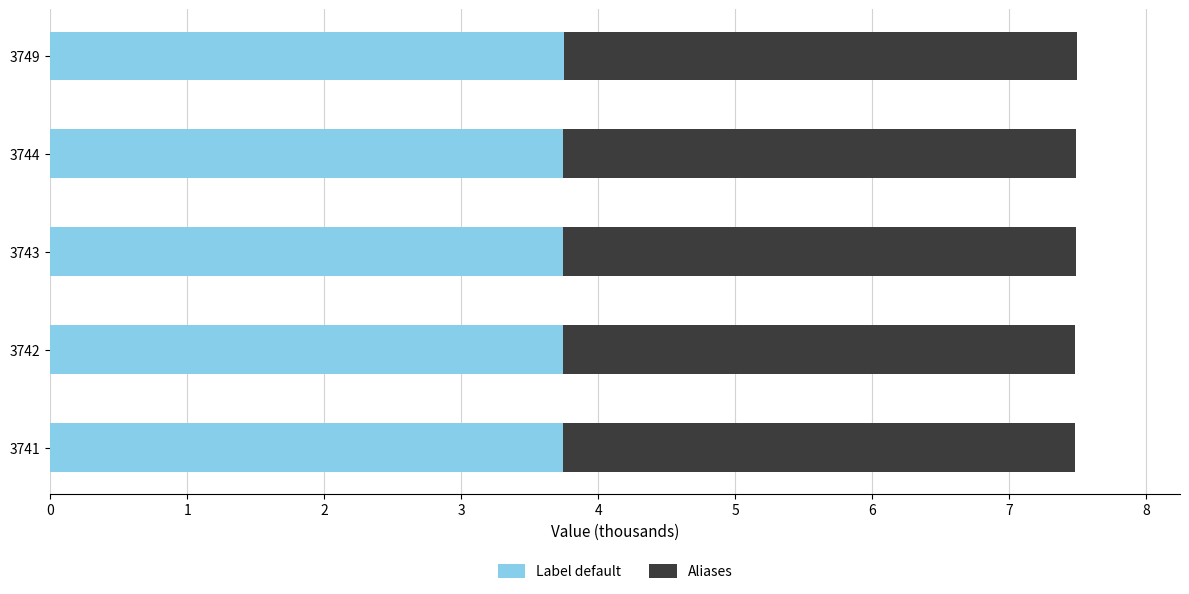

What is the average value of the Label default series?

3.7